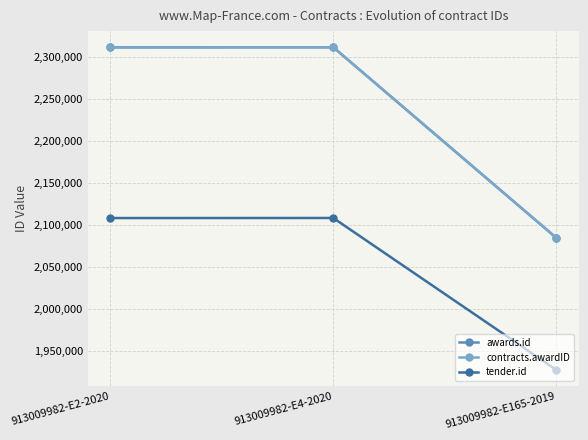

Does the chart have visible grid lines?

Yes